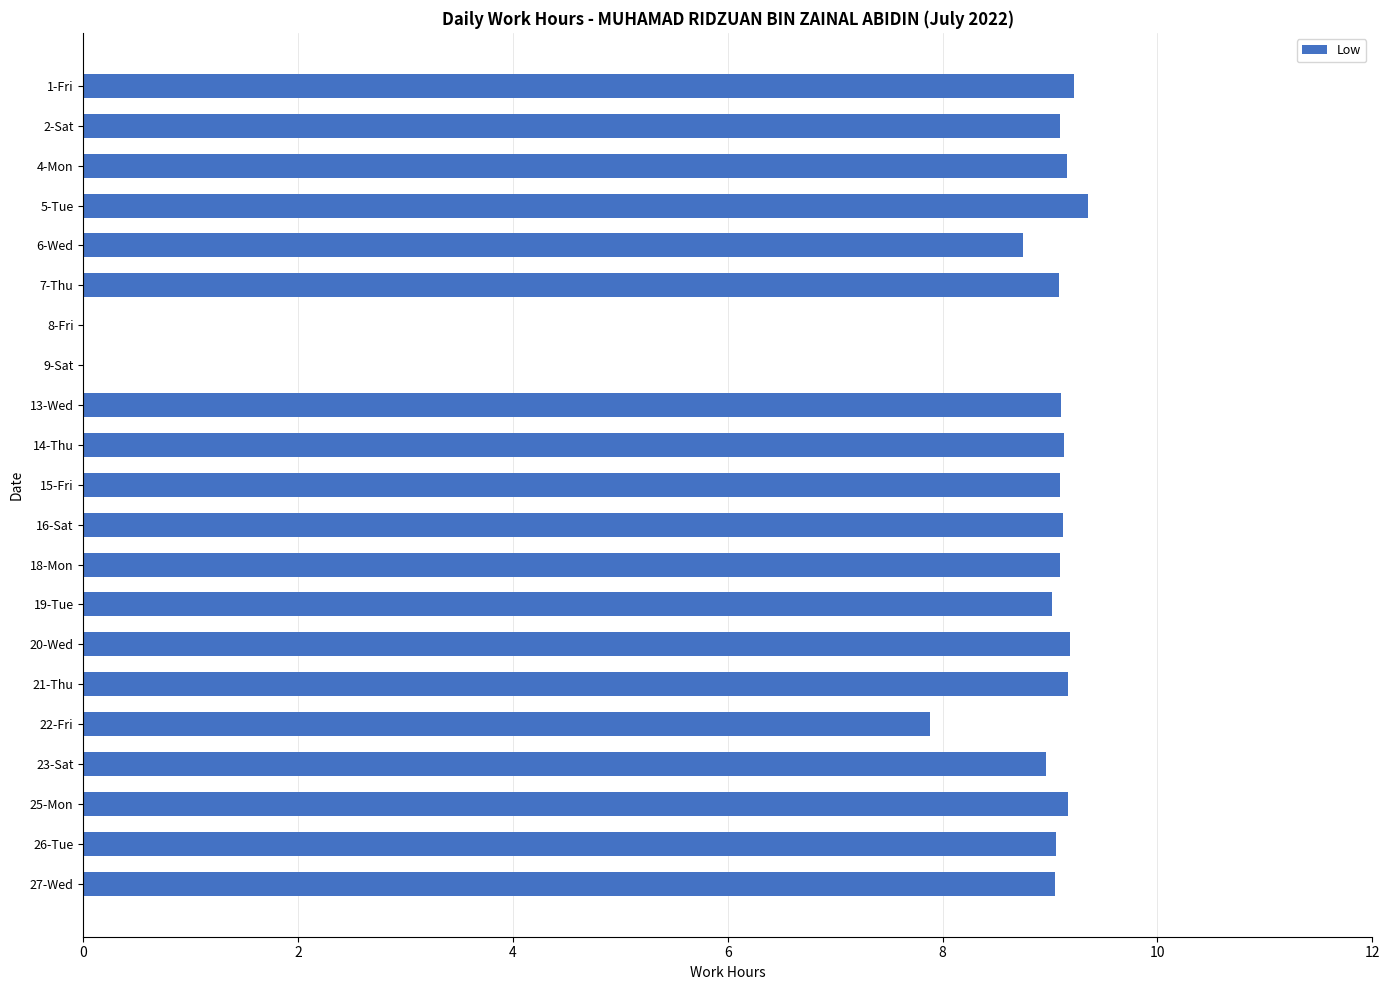

The chart shows a value of 9.2 at 4-Mon. True or false?

True